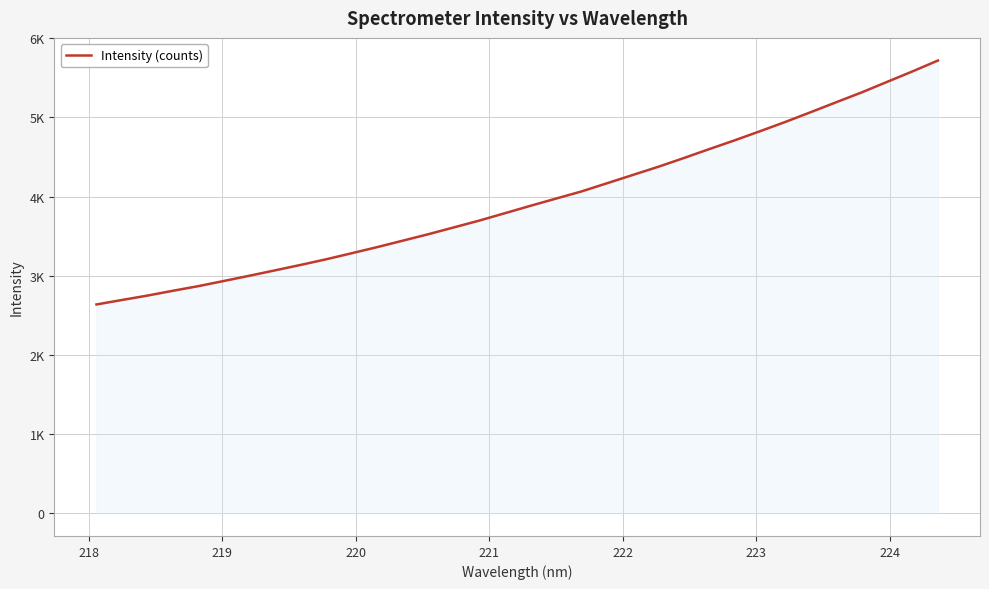

Does the chart have visible grid lines?

Yes